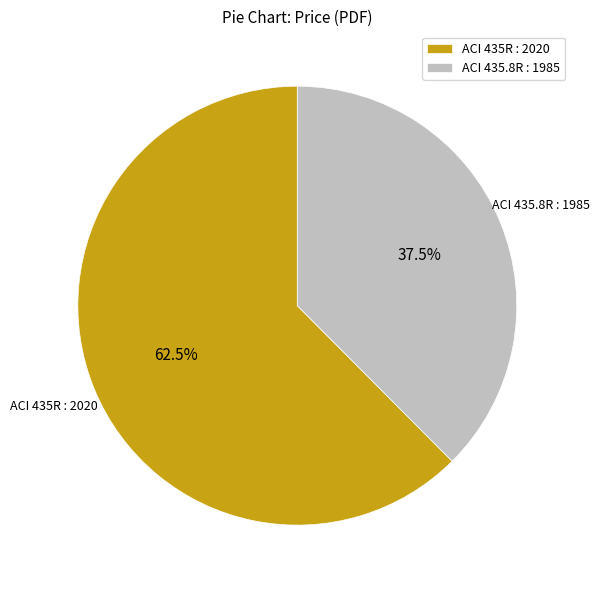

Rank the categories by value from lowest to highest.

ACI 435.8R : 1985, ACI 435R : 2020